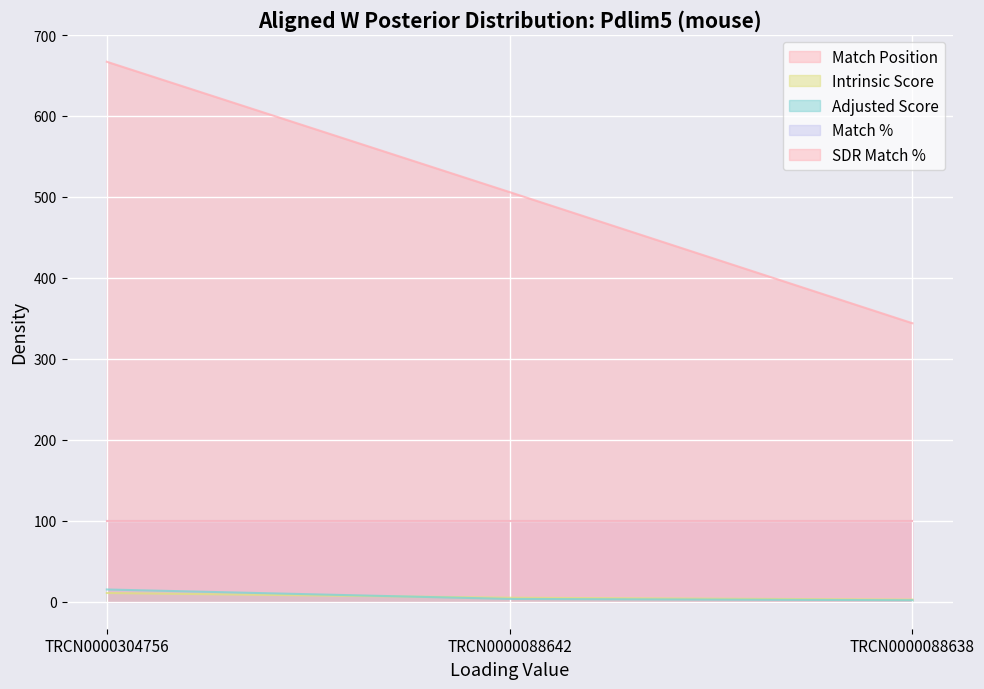

Does the chart display data point markers on the line(s)?

No